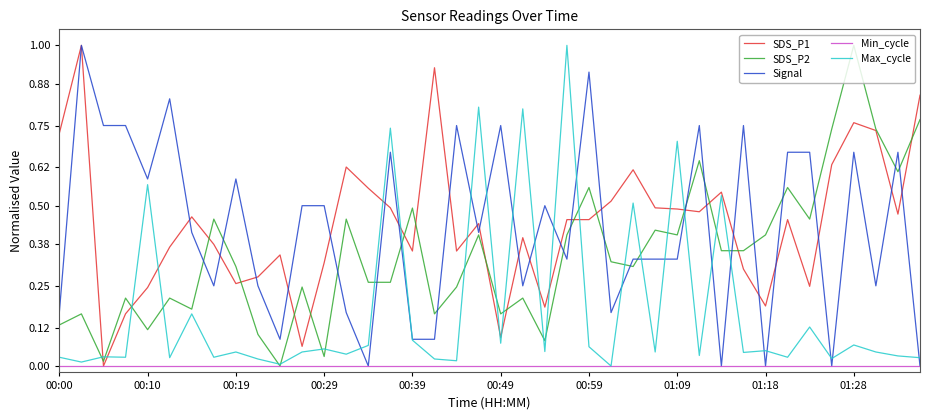

What is the maximum value shown in the chart?

1.0